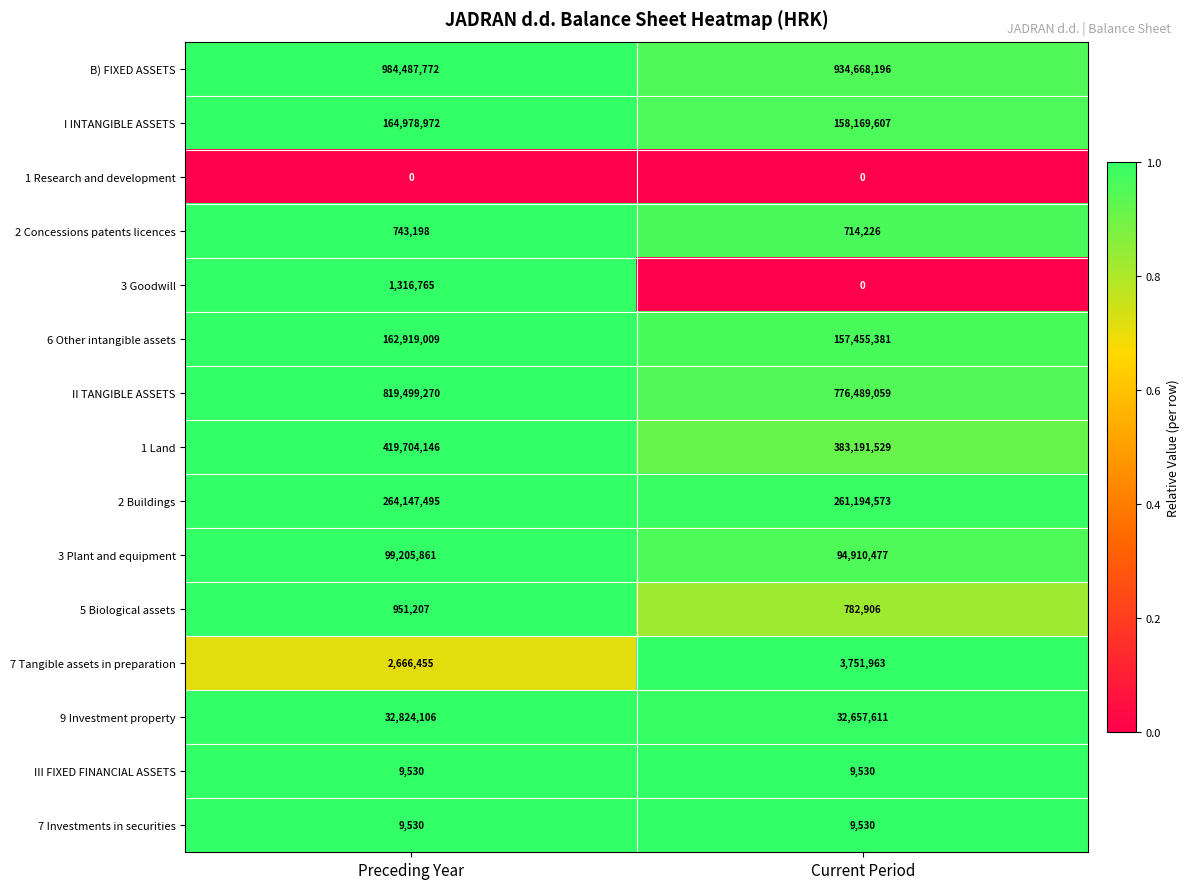

What is the total value across all series at Preceding Year?

2953463316